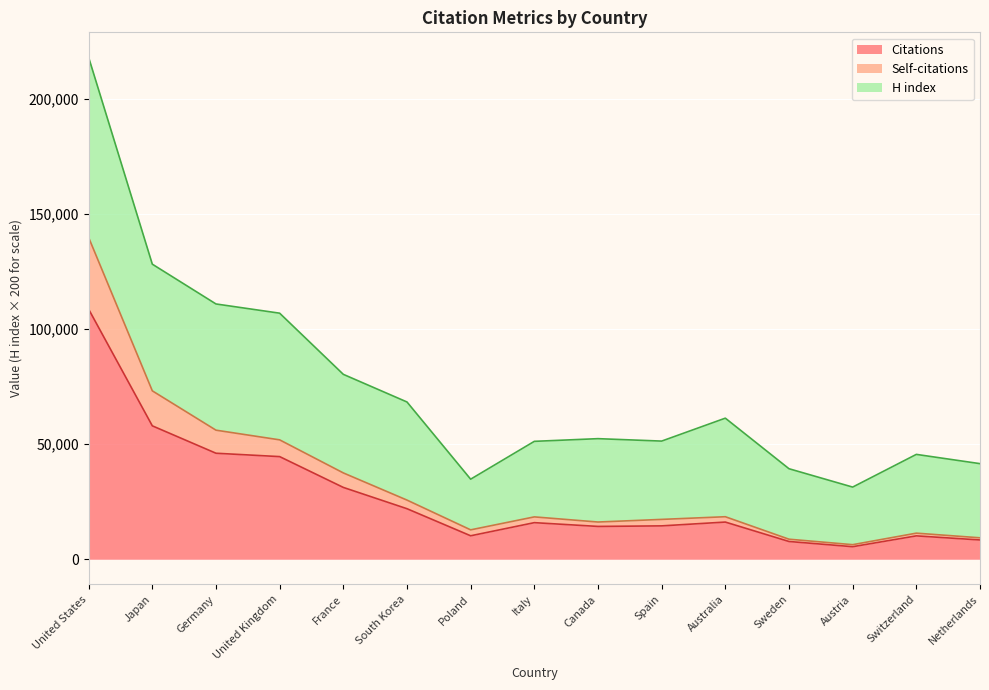

At which label does Citations reach its minimum?

Austria